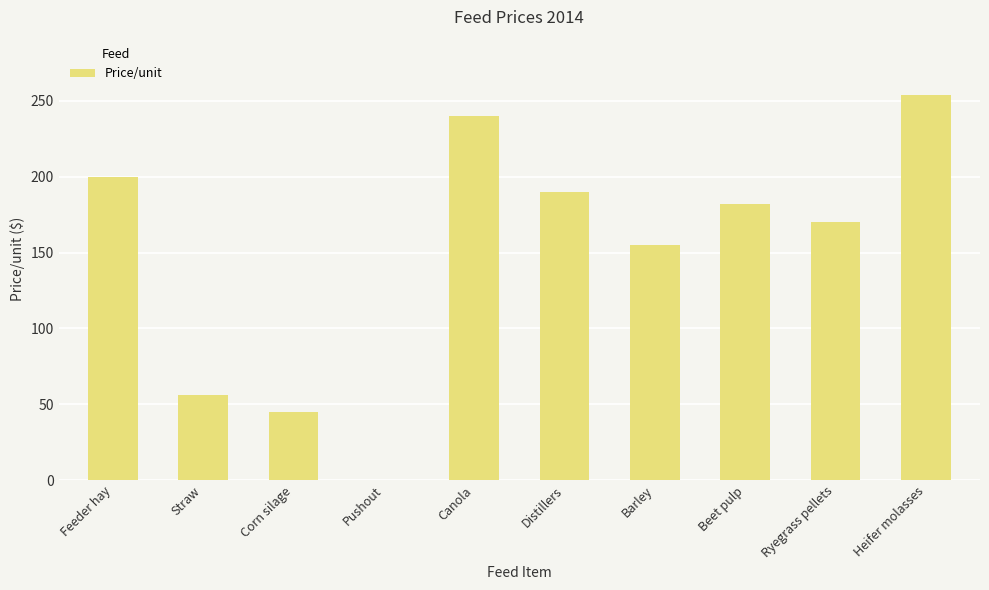

Is it true that the value at Distillers is 91?

False